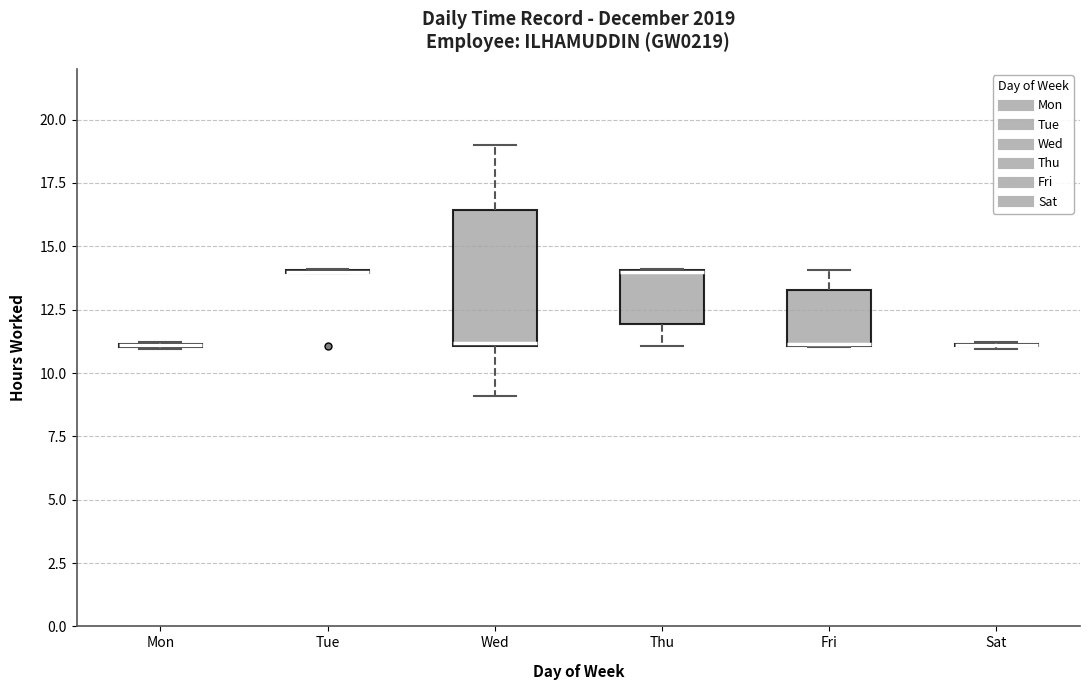

Reading left to right, read every box against the y-axis: the position of its median line, the range the box covers, and the ends of its whiskers. The values are not printed on the chart, so give them approximately, as read against the axis.

Mon: box collapsed to a line at 11.0, whiskers 11.0 to 11.0
Tue: box collapsed to a line at 14.0, whiskers 14.0 to 14.0
Wed: median 11.0, box 11.0 to 16.5, whiskers 9.0 to 19.0
Thu: median 14.0 (drawn on the box's upper edge), box 12.0 to 14.0, whiskers 11.0 to 14.0
Fri: median 11.0, box 11.0 to 13.5, whiskers 11.0 to 14.0
Sat: box collapsed to a line at 11.0, whiskers 11.0 to 11.0